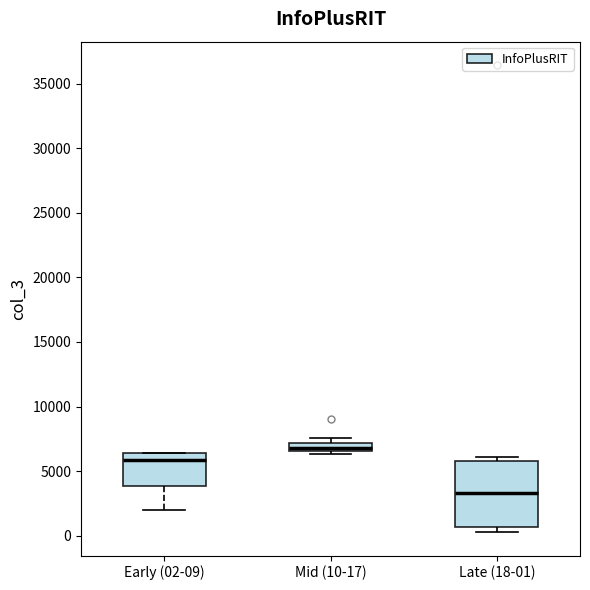

Where is the upper edge of the box for Early (02-09) on the y-axis? The values are not printed on the chart, so give them approximately, as read against the axis.

6500